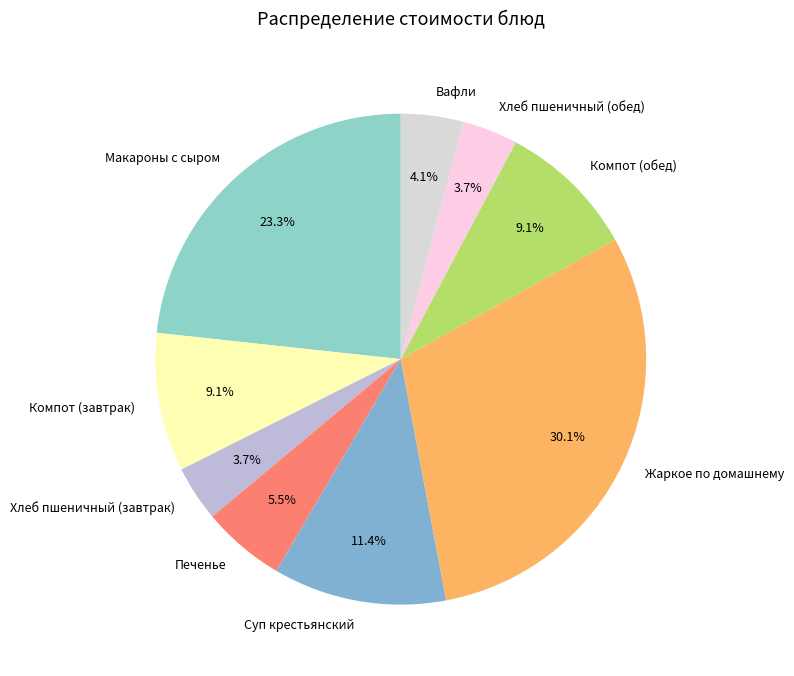

What is the total percentage of Хлеб пшеничный (обед) and Вафли?

7.8%